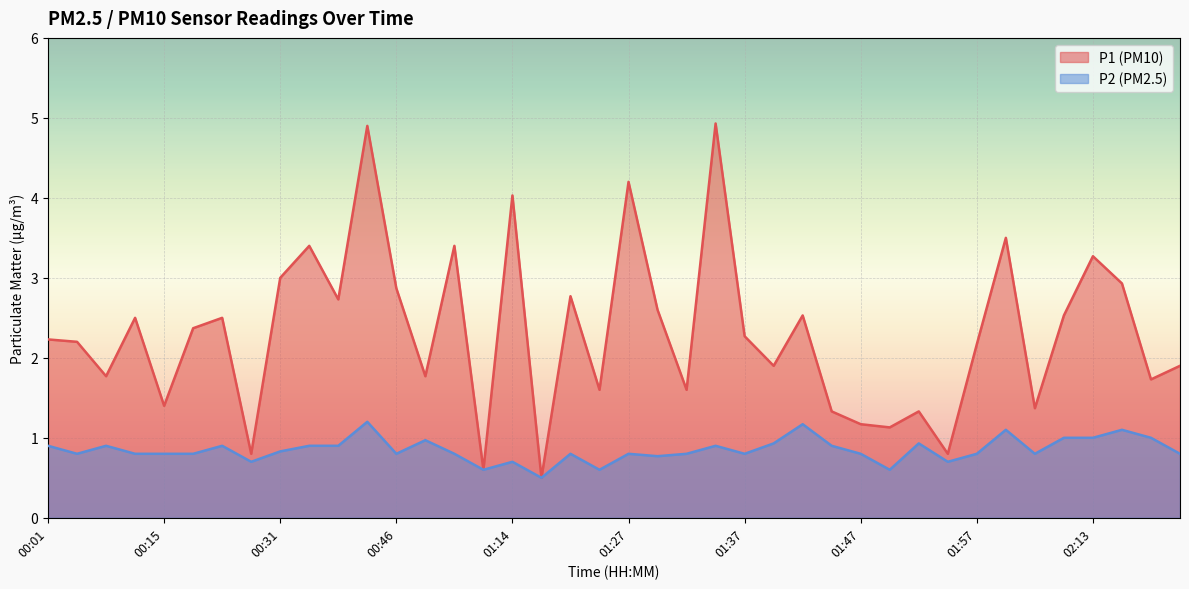

Does the chart display data point markers on the line(s)?

No